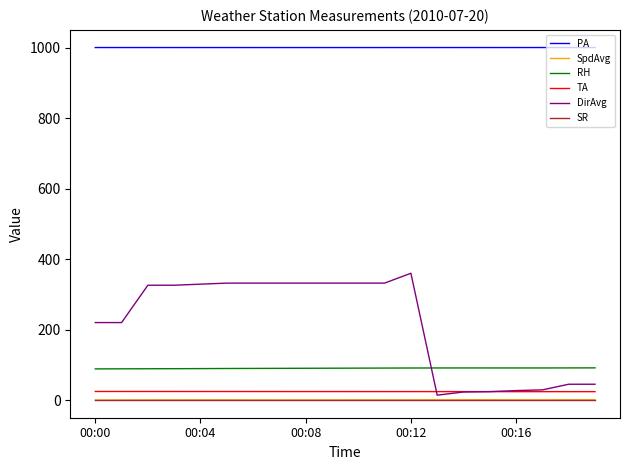

What is the greatest value displayed?

1000.6